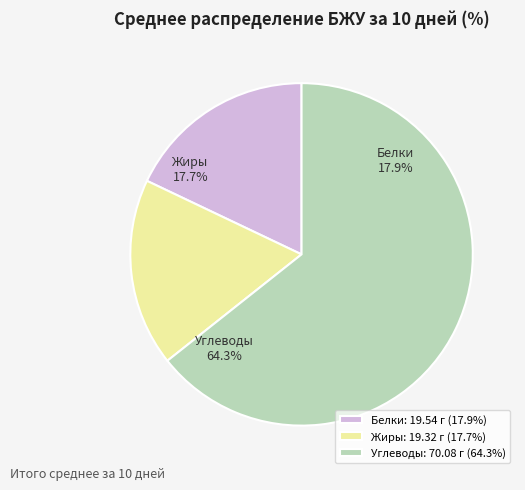

How many slices are in this pie chart?

3